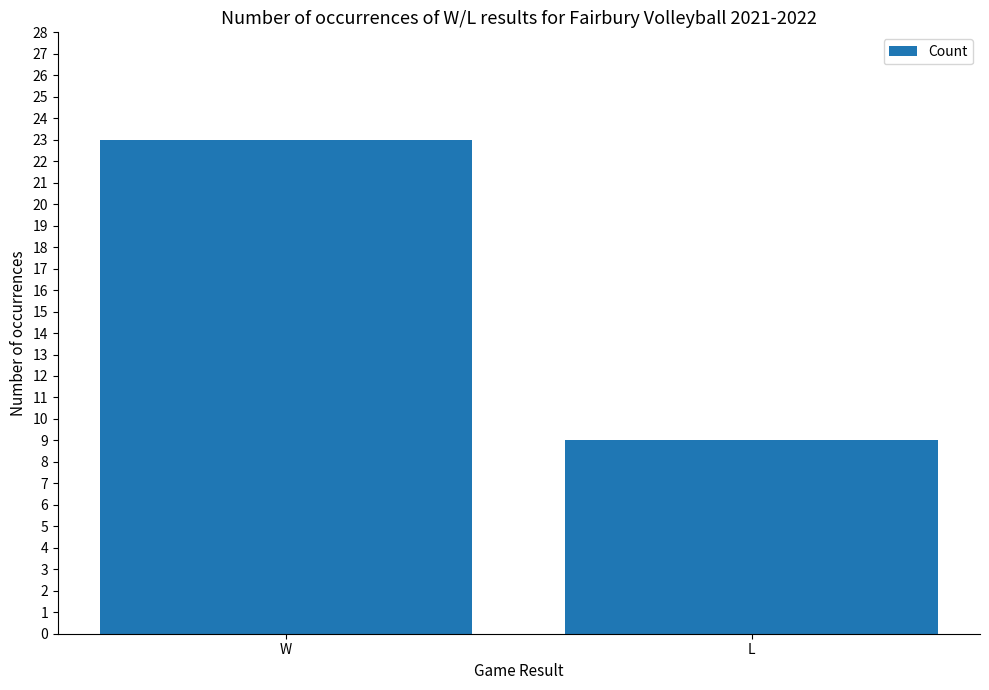

List the labels in order of value, largest first.

W, L